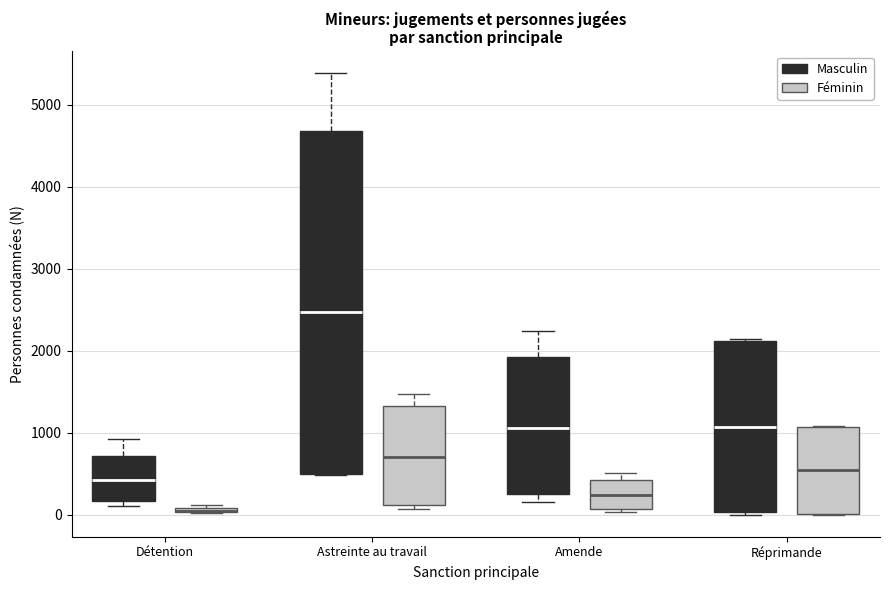

Which box is the tallest, from its lower edge to its upper edge?

Astreinte au travail (Masculin)